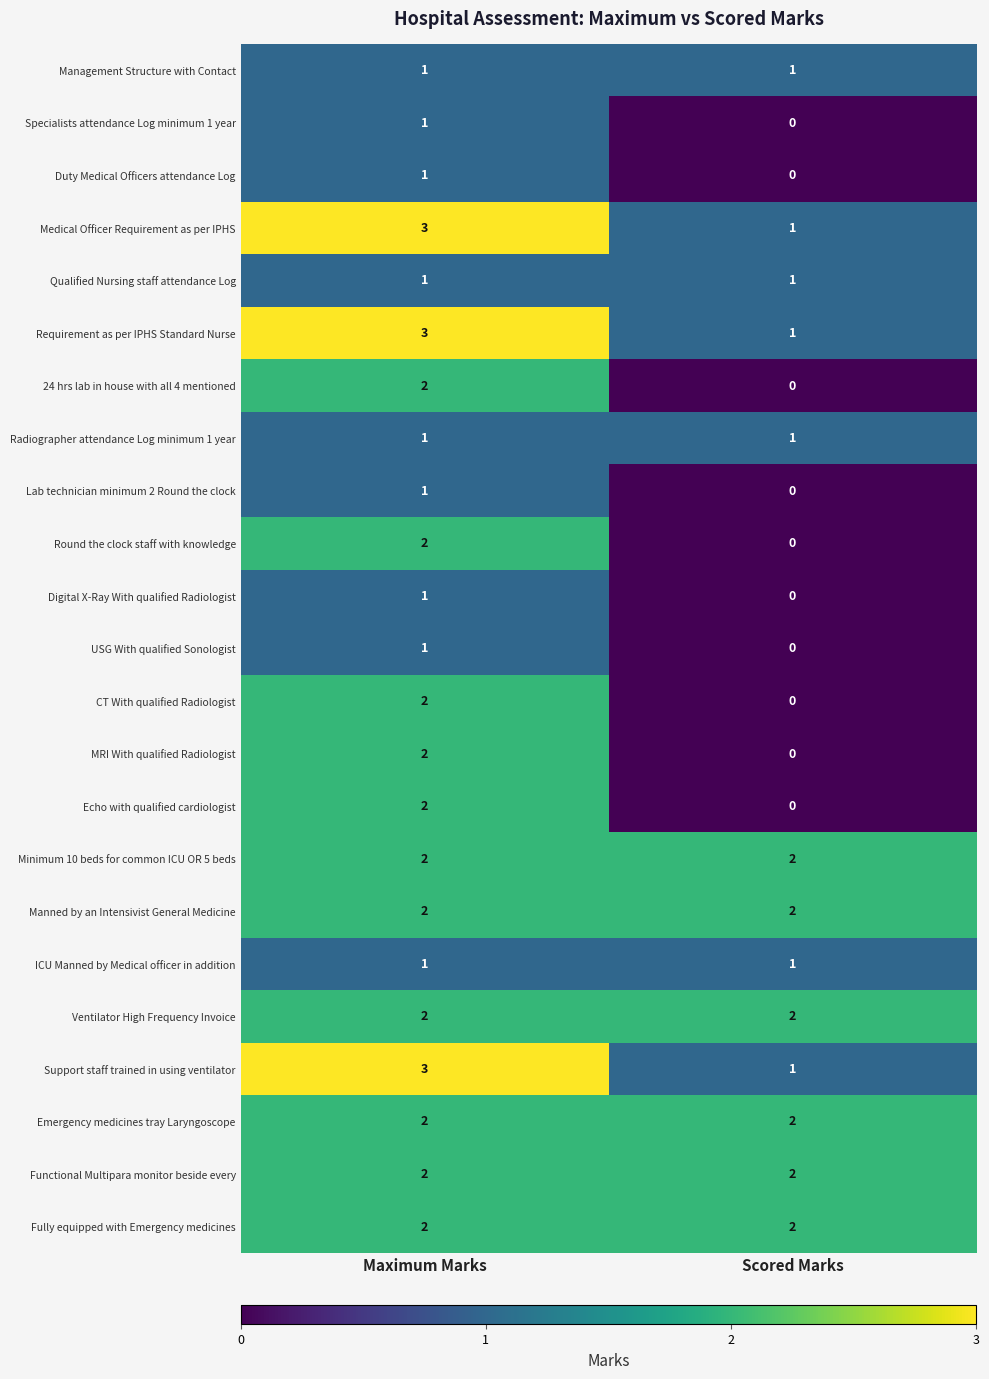

What is the greatest value displayed?

3